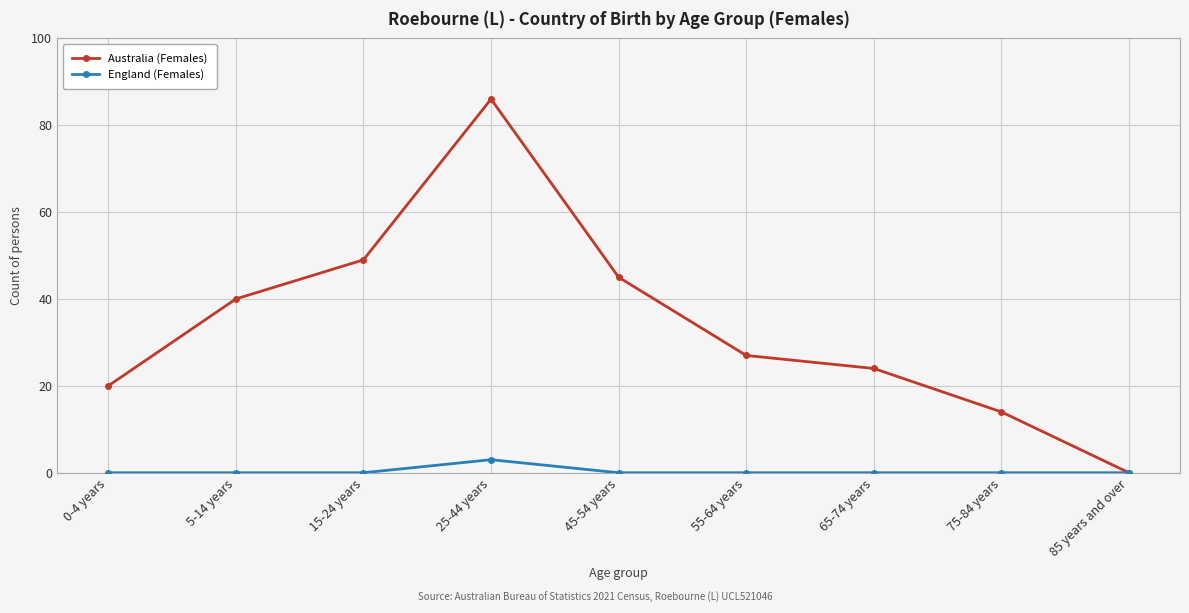

What is the label of the 9th point from the left?

85 years and over